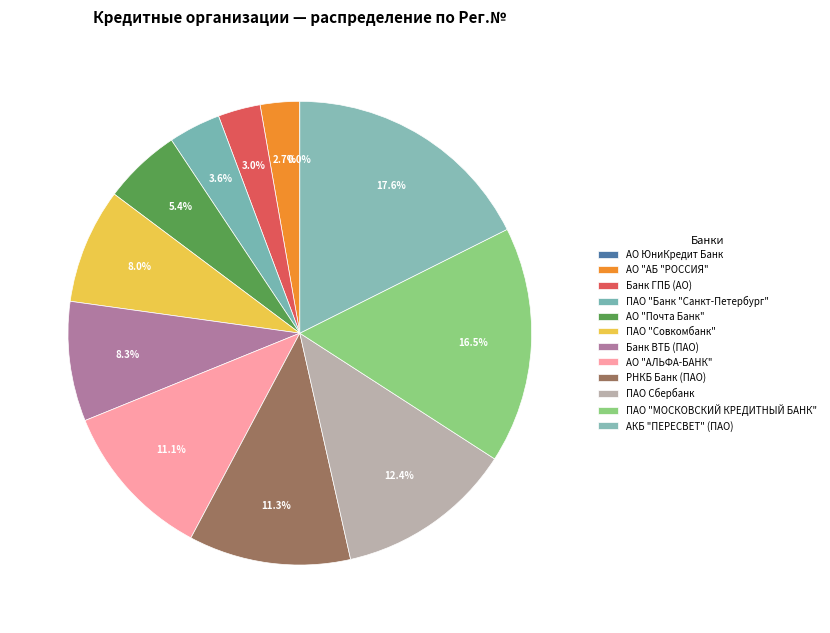

What percentage is NOT represented by АКБ "ПЕРЕСВЕТ" (ПАО)?

82.4%